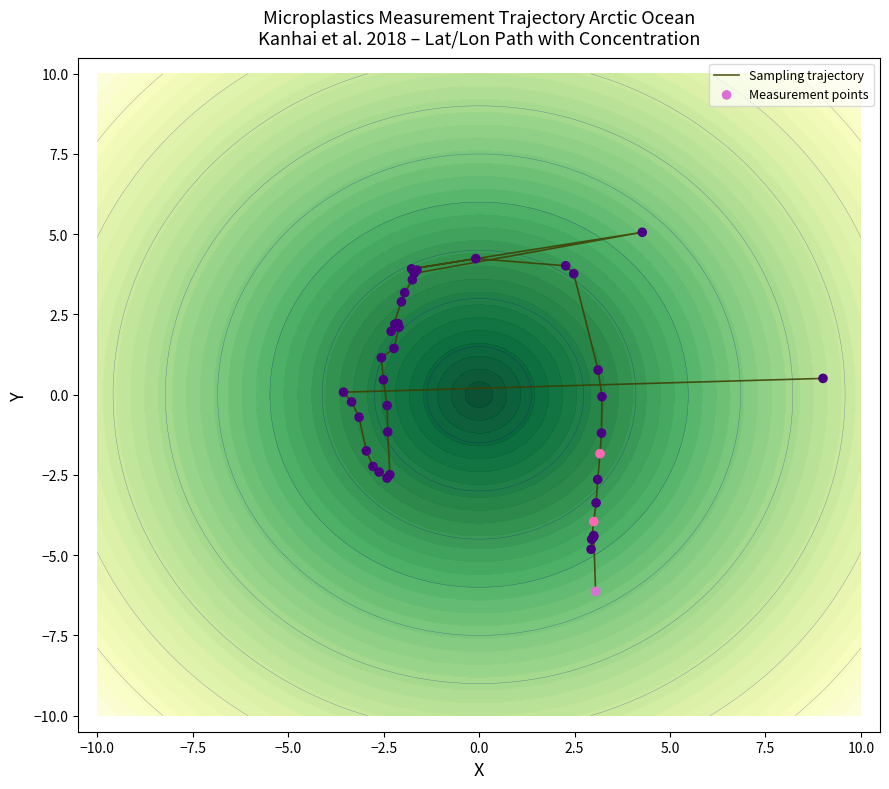

Which series contains the highest Y value?

Sampling trajectory